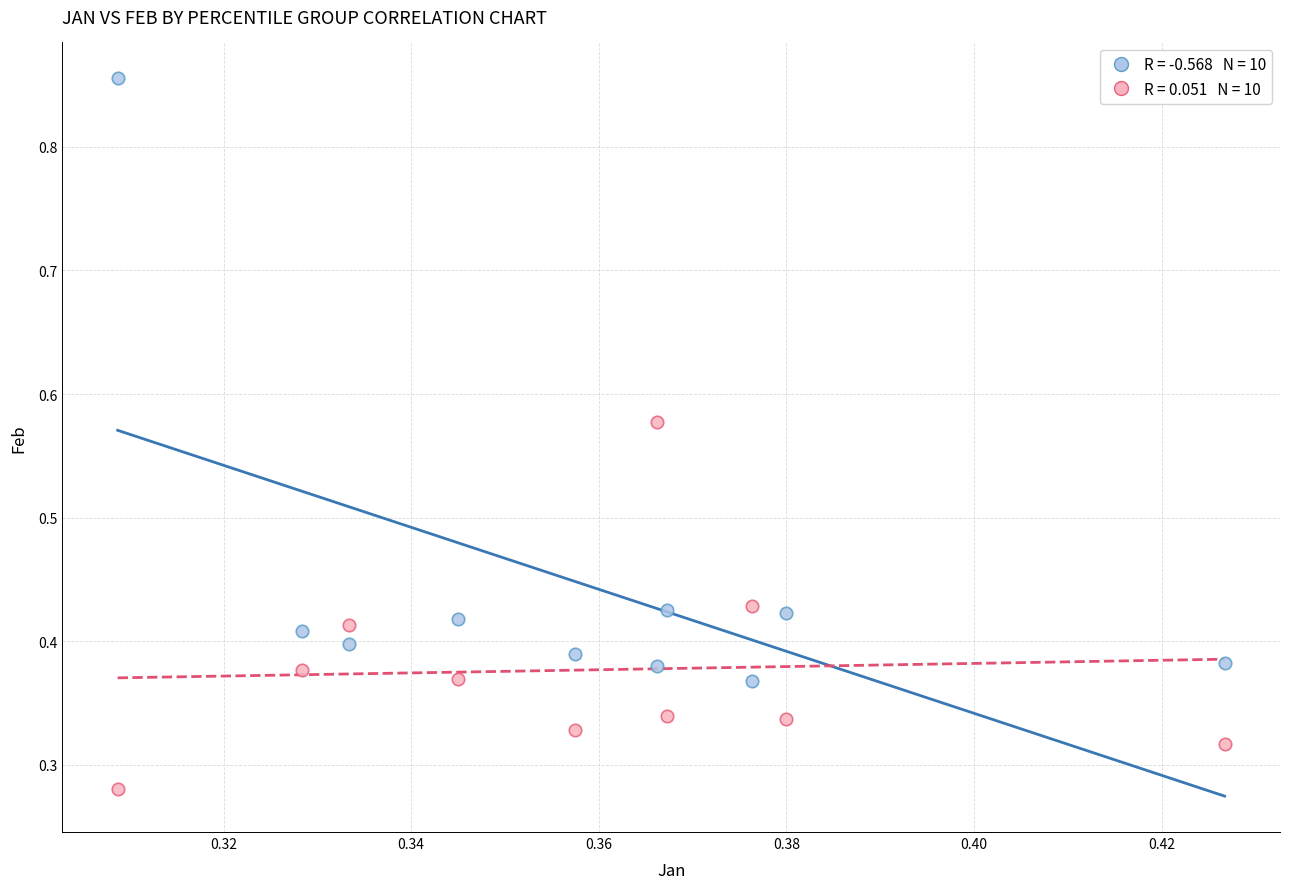

Count the number of points in this scatter plot.

20